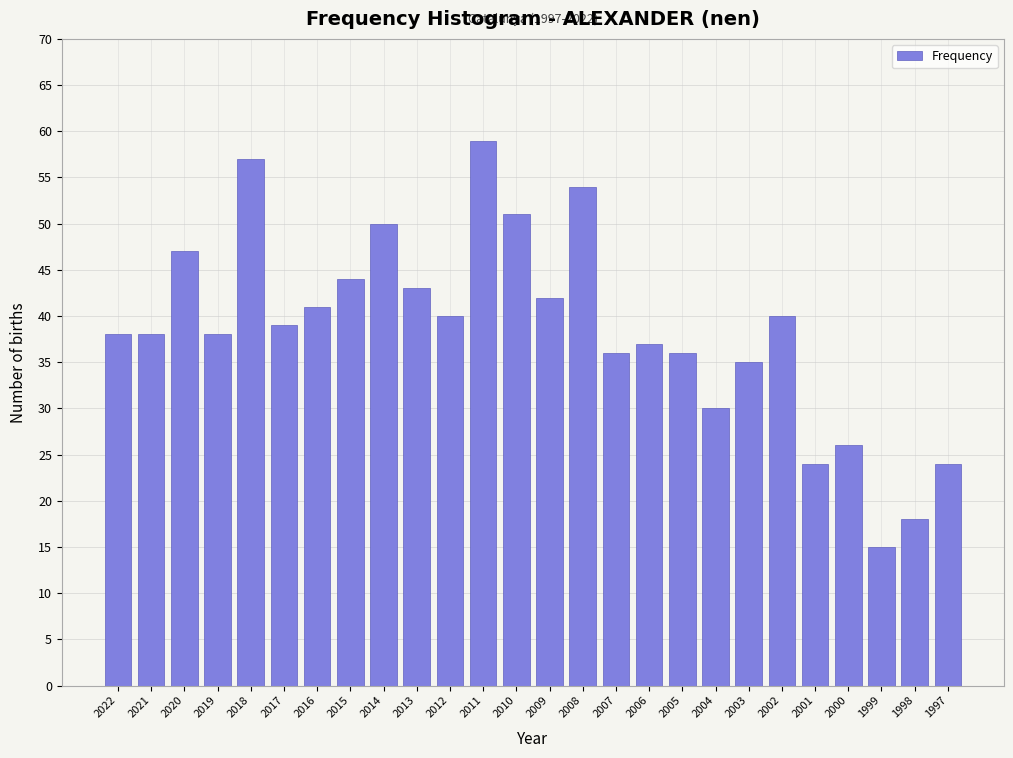

Reading left to right, what are all the values shown in this chart?

38	38	47	38	57	39	41	44	50	43	40	59	51	42	54	36	37	36	30	35	40	24	26	15	18	24